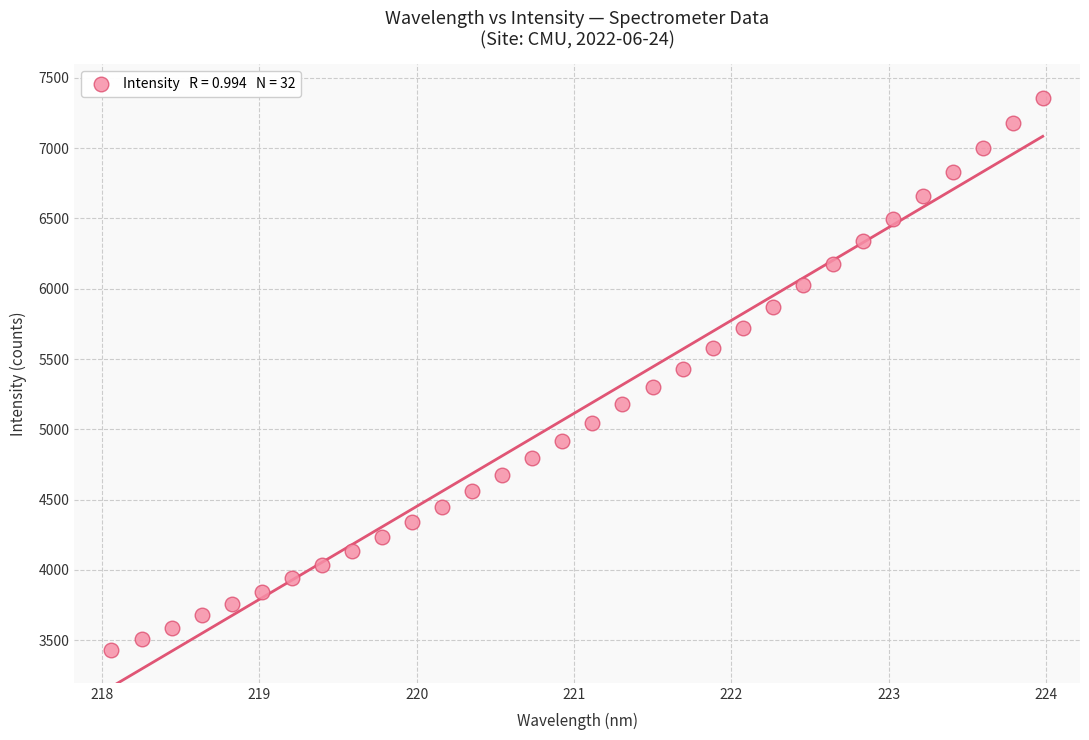

What is the range of X values (max minus min)?

5.9